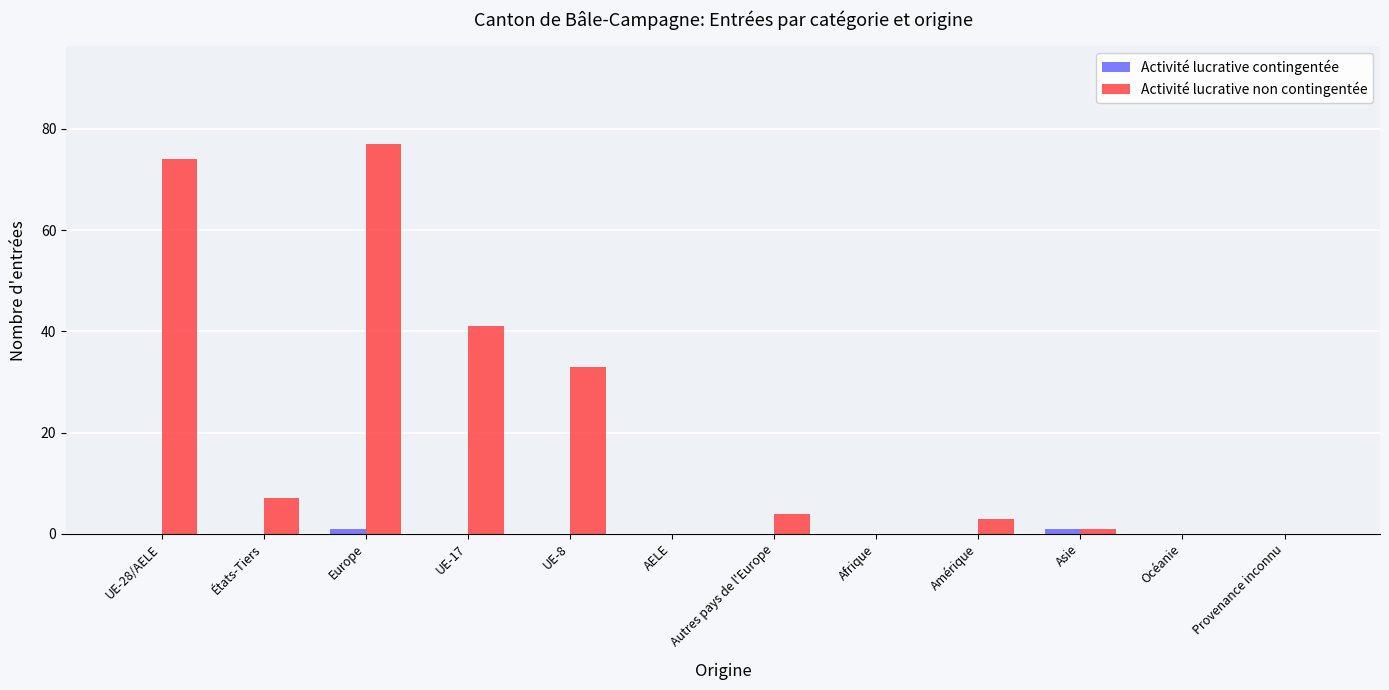

Is the value of Activité lucrative contingentée at Europe greater than the value of Activité lucrative non contingentée at AELE?

Yes